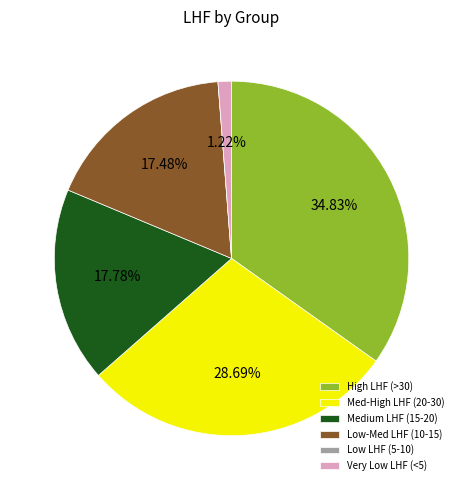

Does High LHF (>30) represent more than half of the total?

No